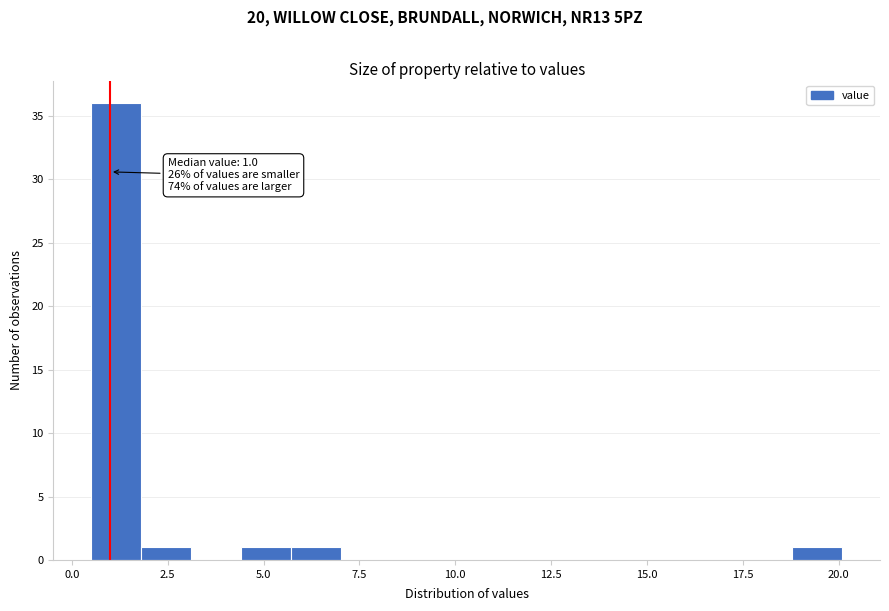

Read against the x-axis, roughly where is the centre of the tallest bar?

1.0